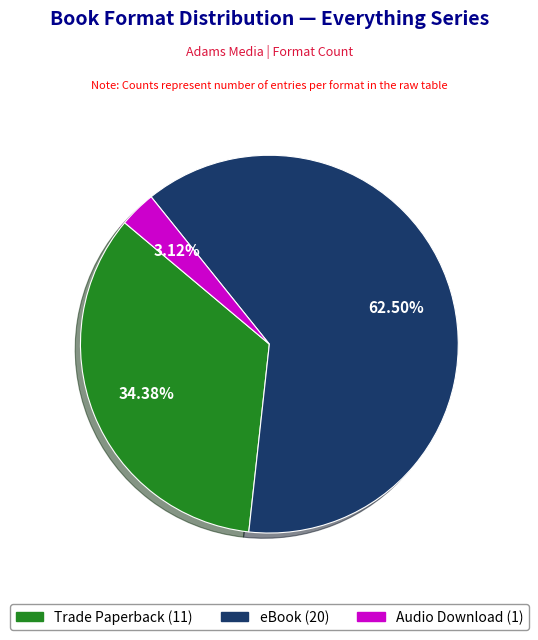

Is there a majority slice in this chart?

Yes